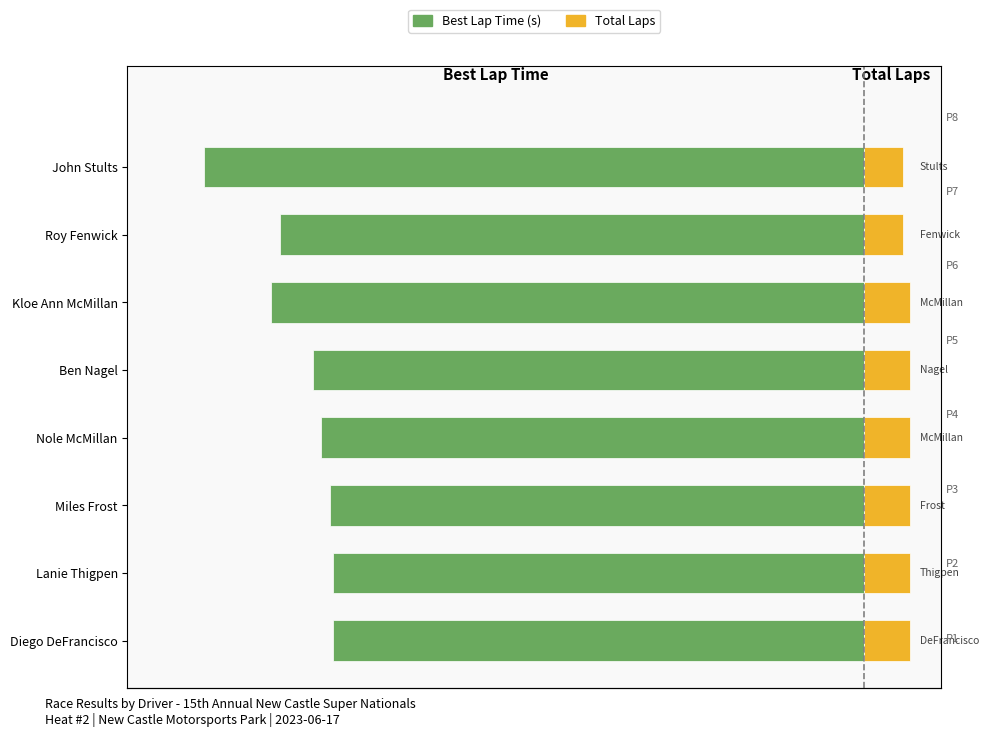

What is the minimum value for Total Laps?

5.0